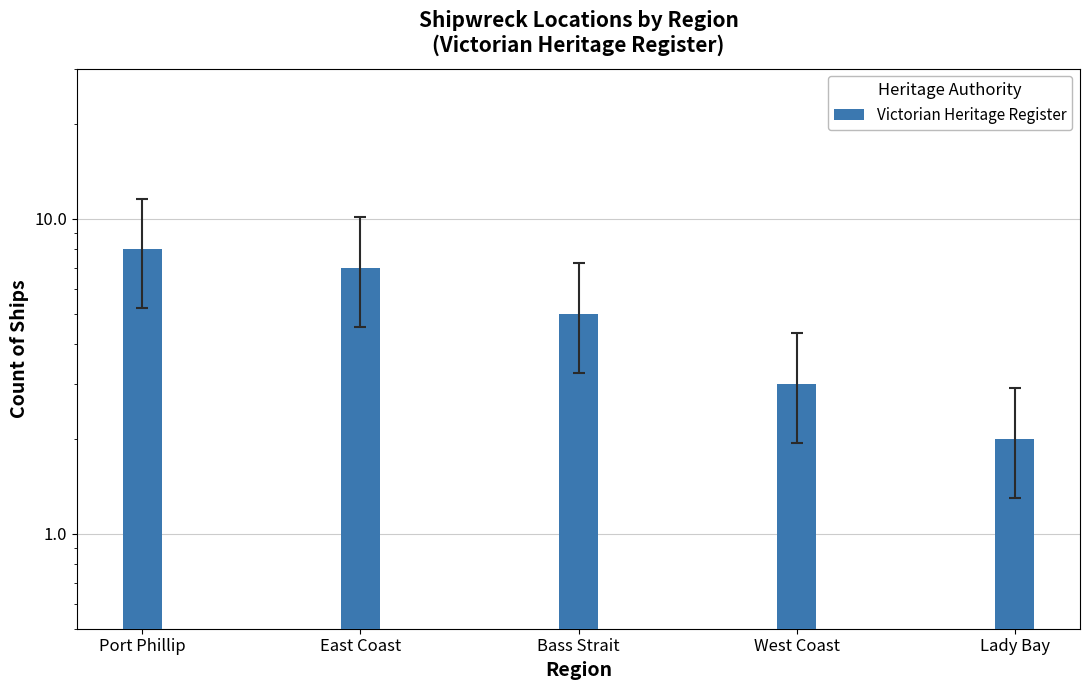

At which category does the chart reach its peak across all series?

Port Phillip